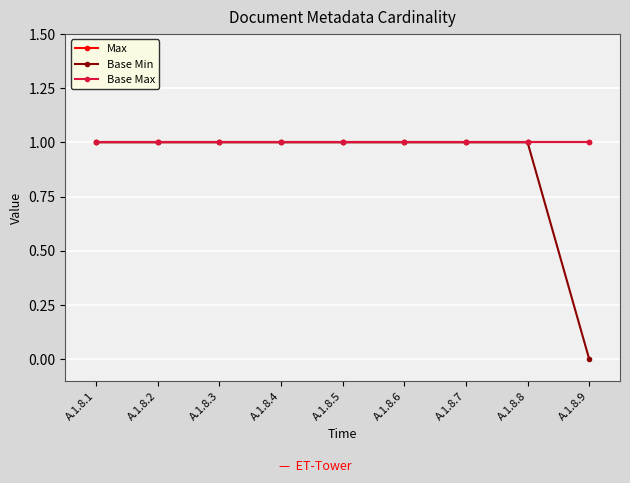

Does the chart have visible grid lines?

Yes